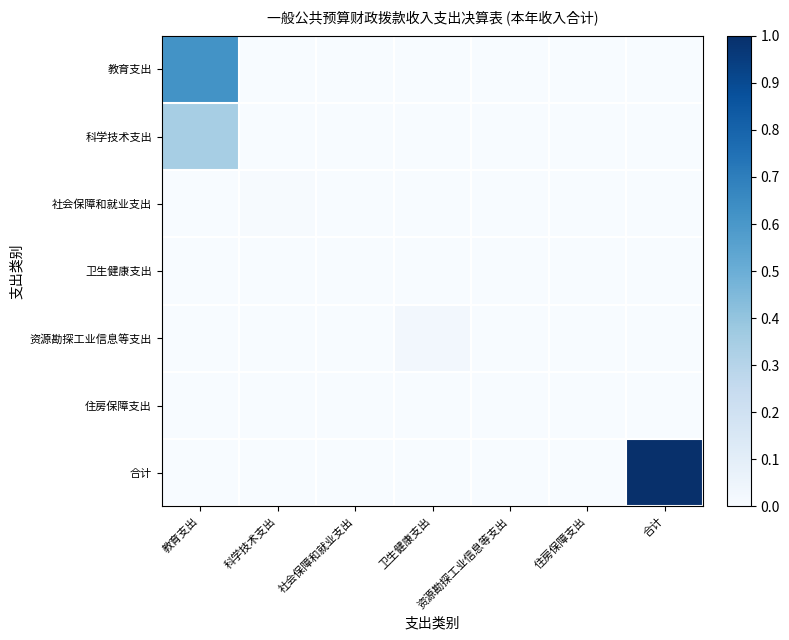

Which has a higher value, 教育支出 or 住房保障支出?

教育支出